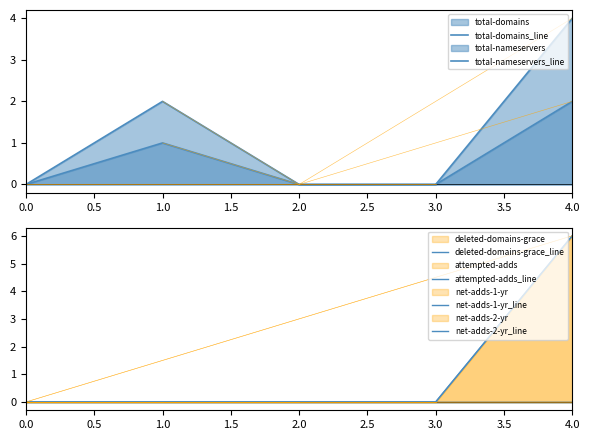

How many distinct data groups are displayed?

6